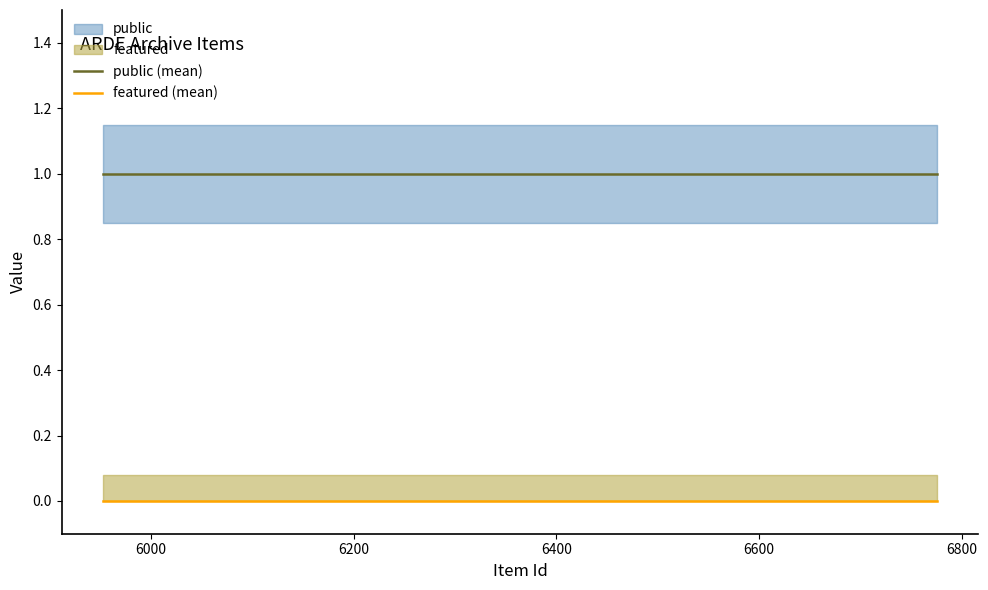

True or false: featured (mean) and public (mean) cross at least once.

False